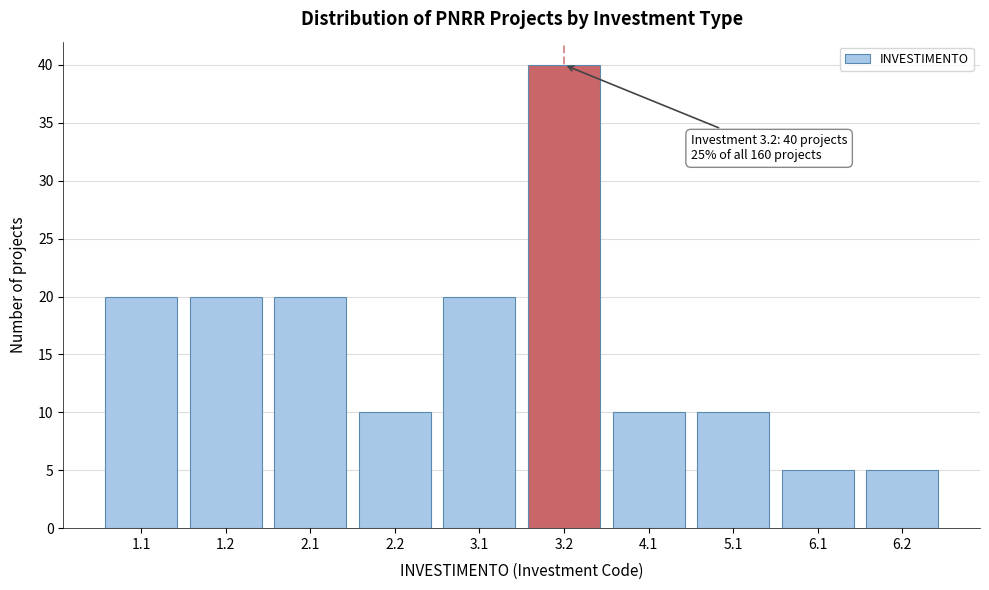

Reading right to left, what are all the values shown in this chart?

5	5	10	10	40	20	10	20	20	20